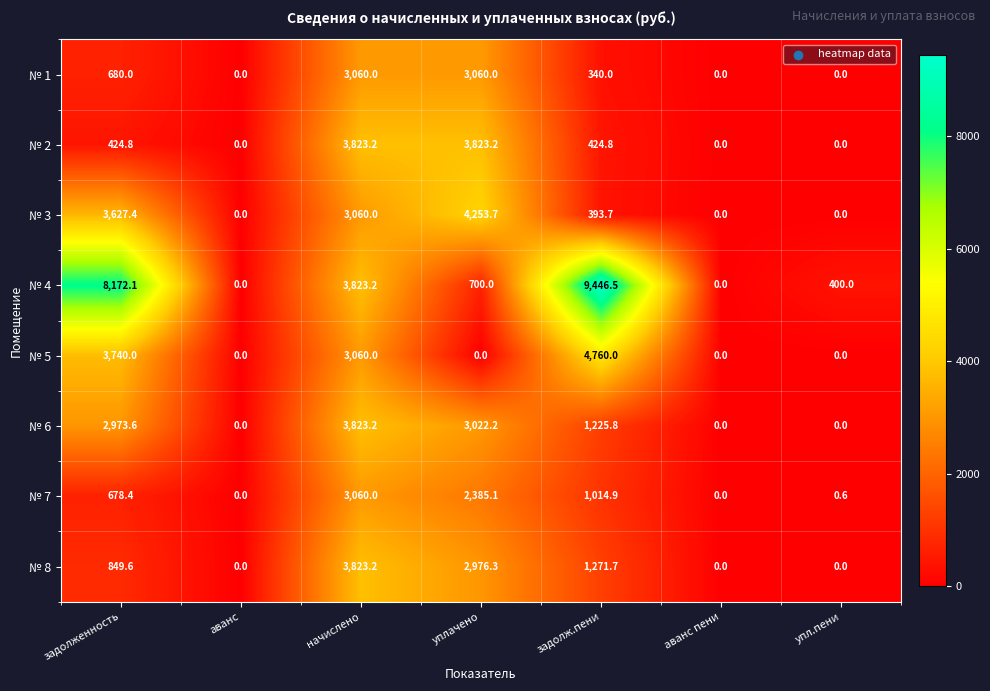

At which label is № 1 closest to 1530?

задолженность